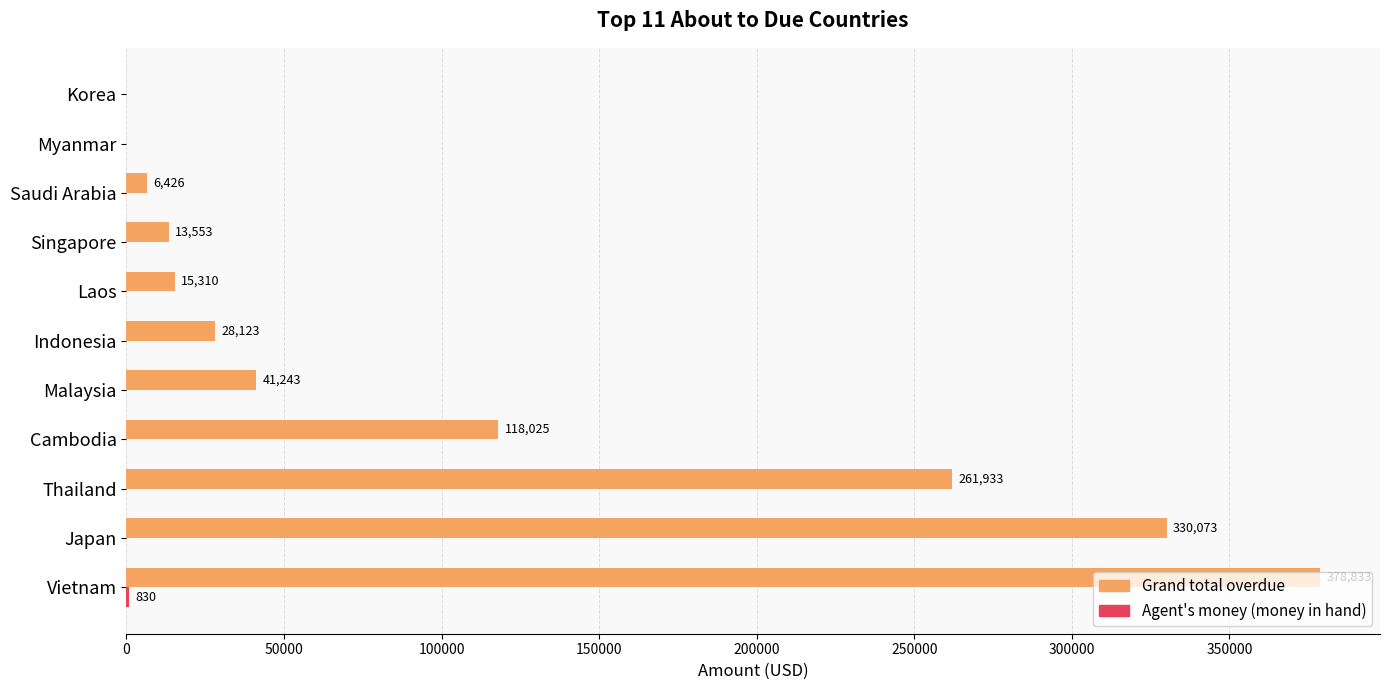

Read the Grand total overdue value at Malaysia.

41243.5